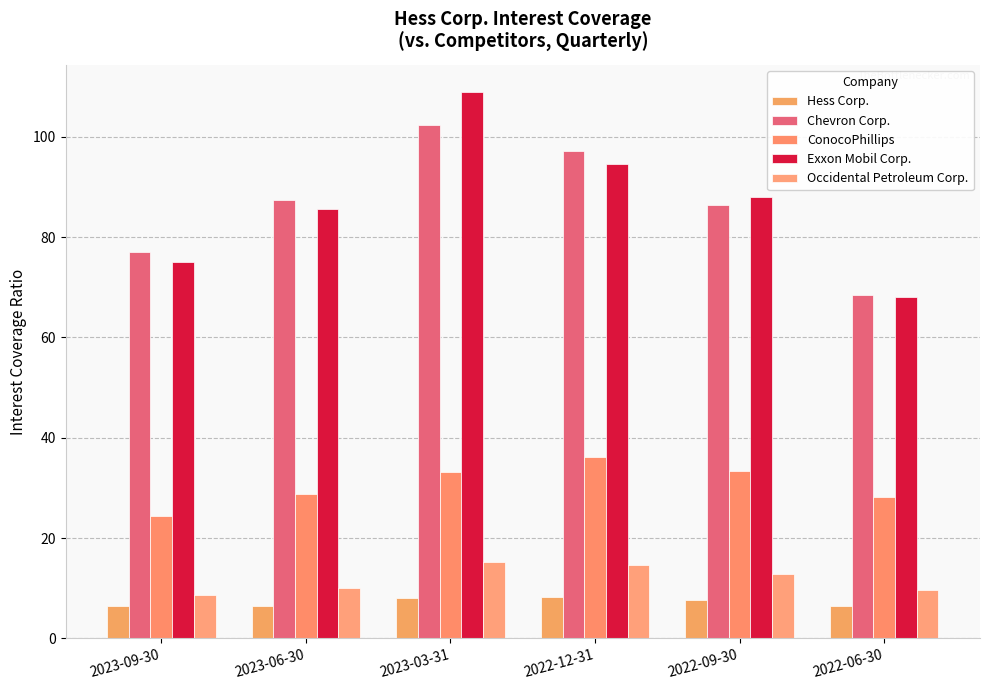

Does the chart contain stacked bars?

No